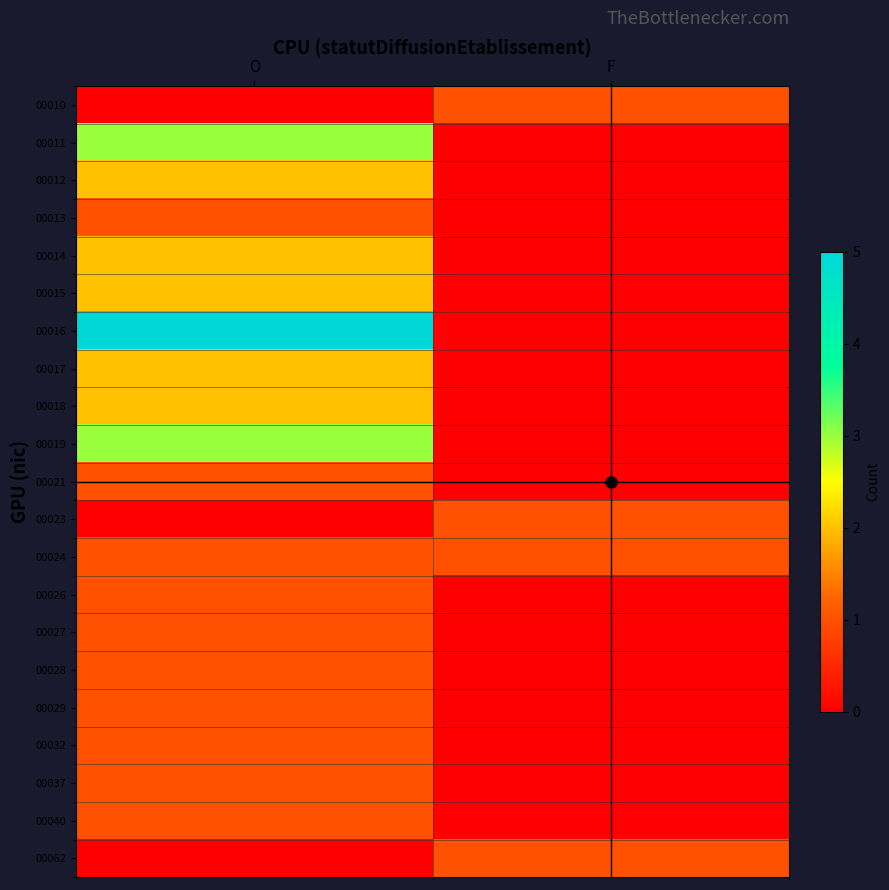

At F, list the series in order from smallest to largest.

00011, 00012, 00013, 00014, 00015, 00016, 00017, 00018, 00019, 00021, 00026, 00027, 00028, 00029, 00032, 00037, 00040, 00010, 00023, 00024, 00062